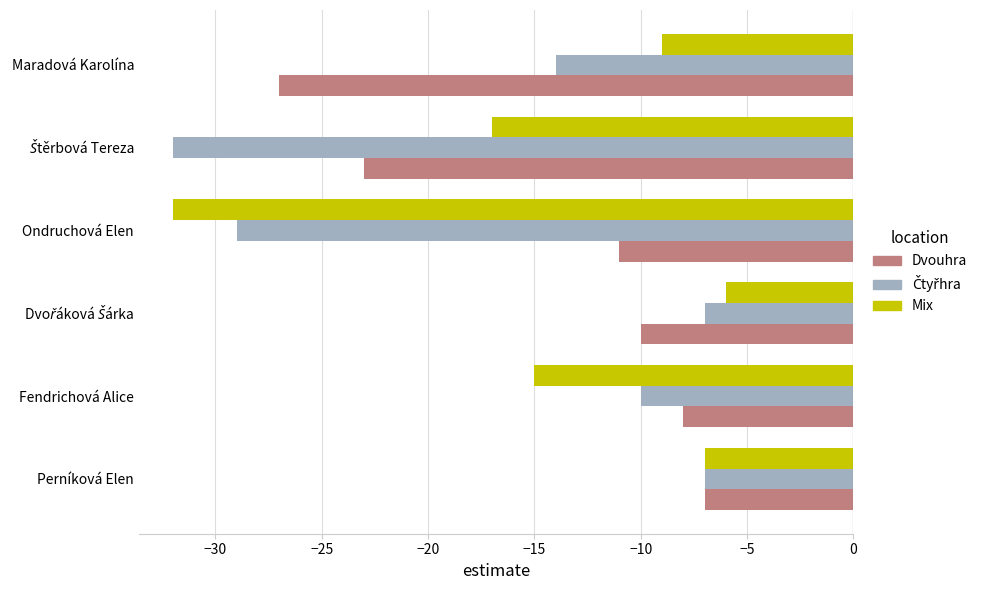

What is the sum of the Dvouhra values at Maradová Karolína and Perníková Elen?

-34